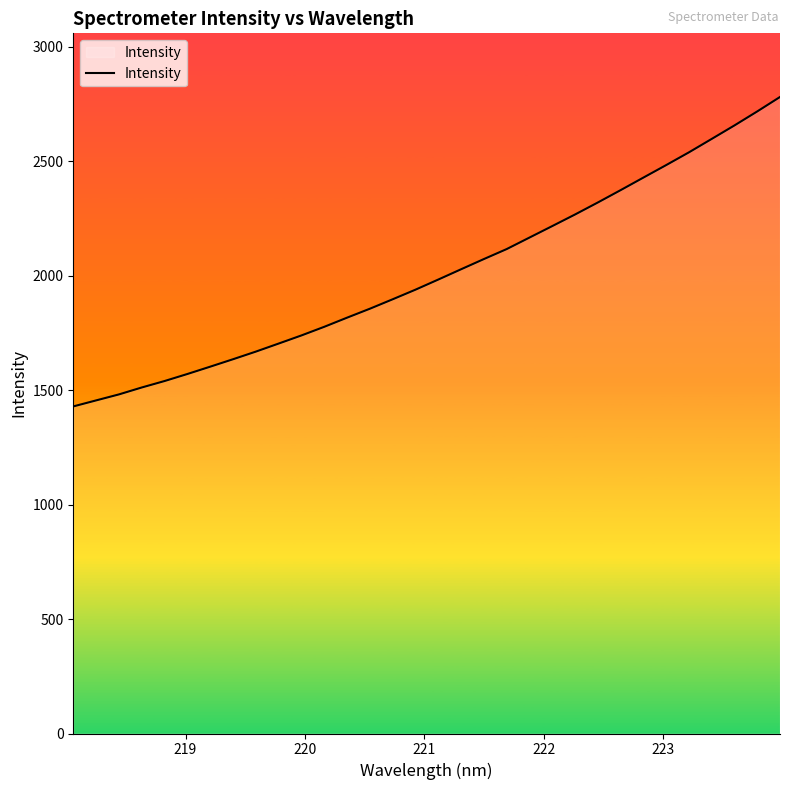

What is the difference between the maximum and minimum values?

1351.4